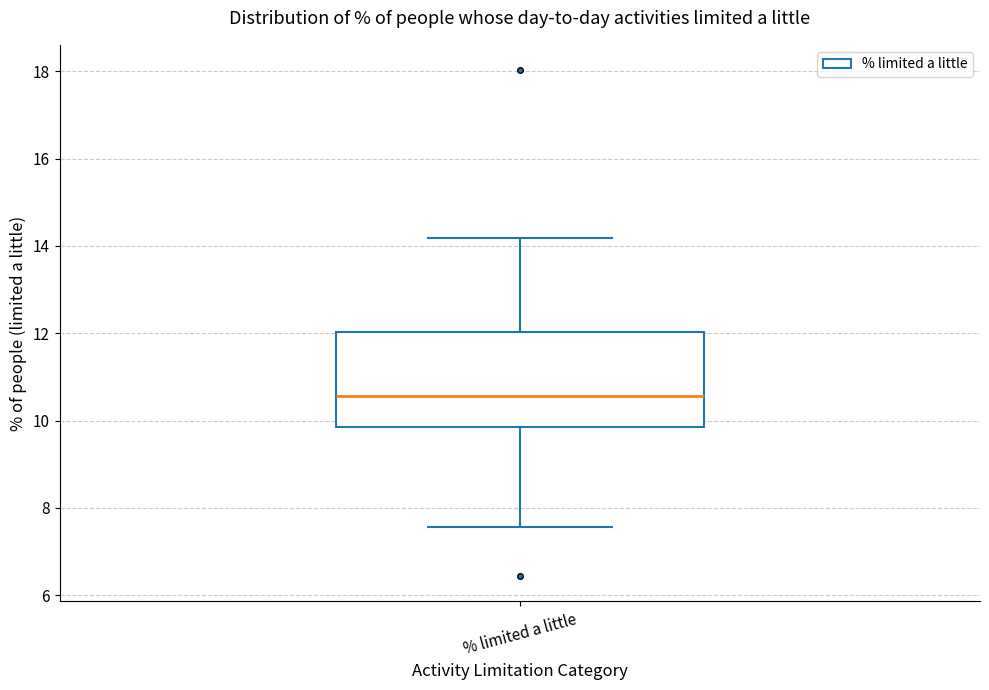

Where is the lower edge of the box for % limited a little on the y-axis? The values are not printed on the chart, so give them approximately, as read against the axis.

9.8